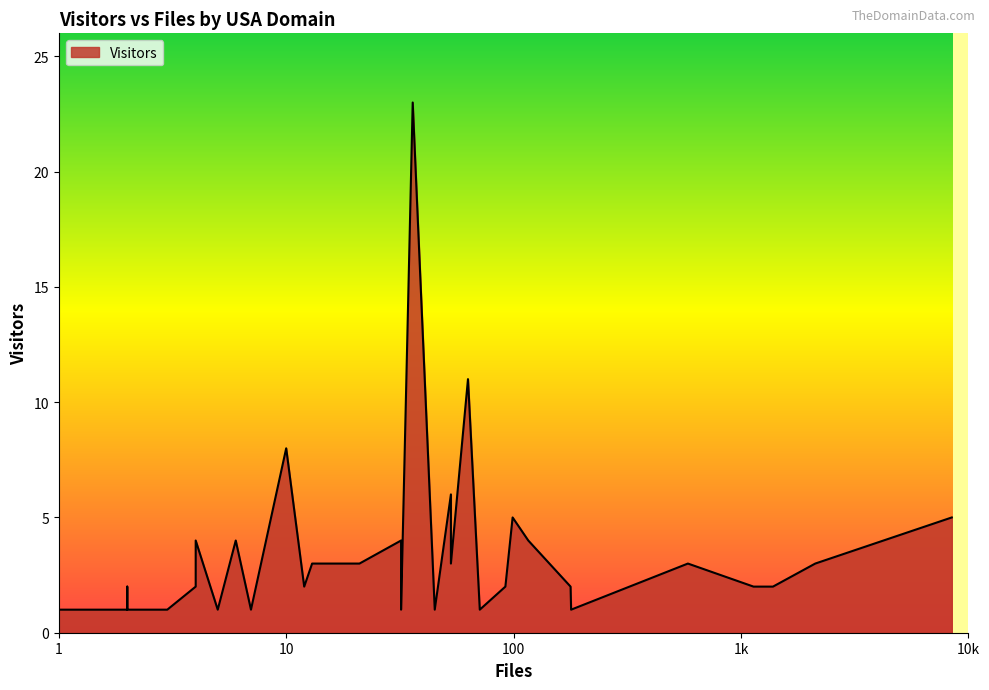

What is the average value?

3